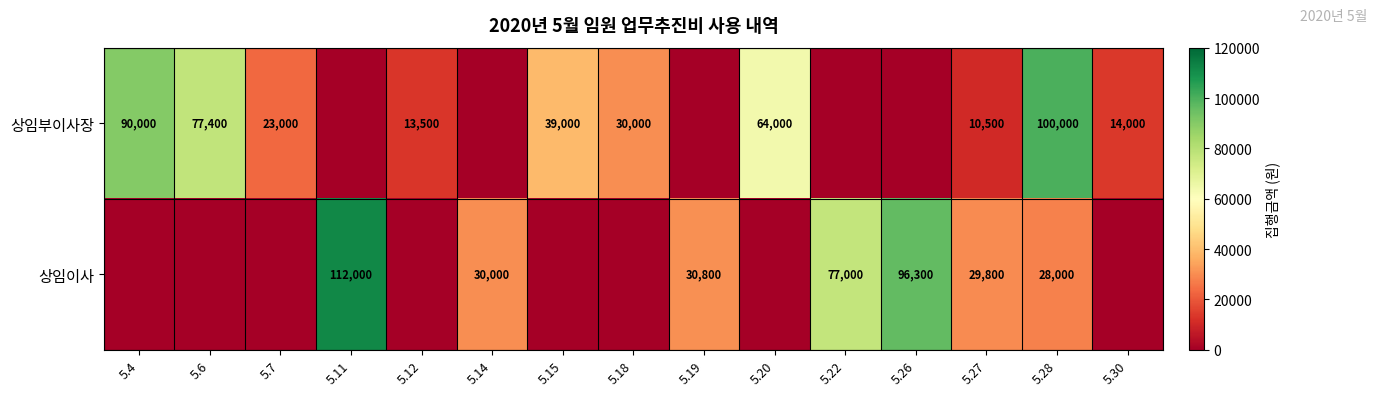

What is the difference between the 상임이사 values at 5.14 and 5.22?

47000